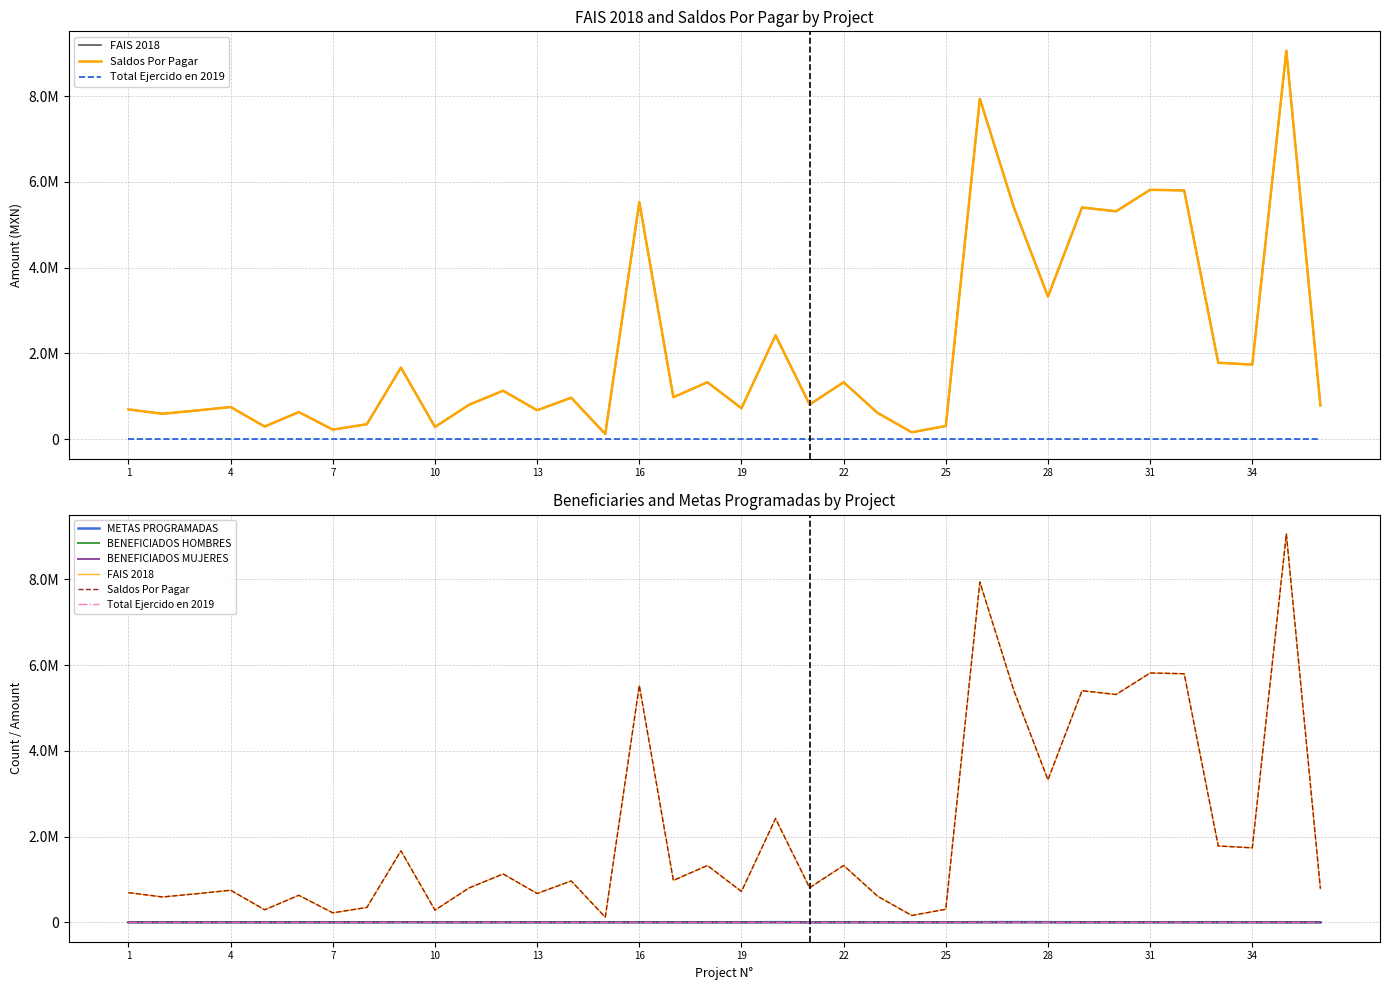

What is the sum of the FAIS 2018 values at 31 and 25?

2468518.0